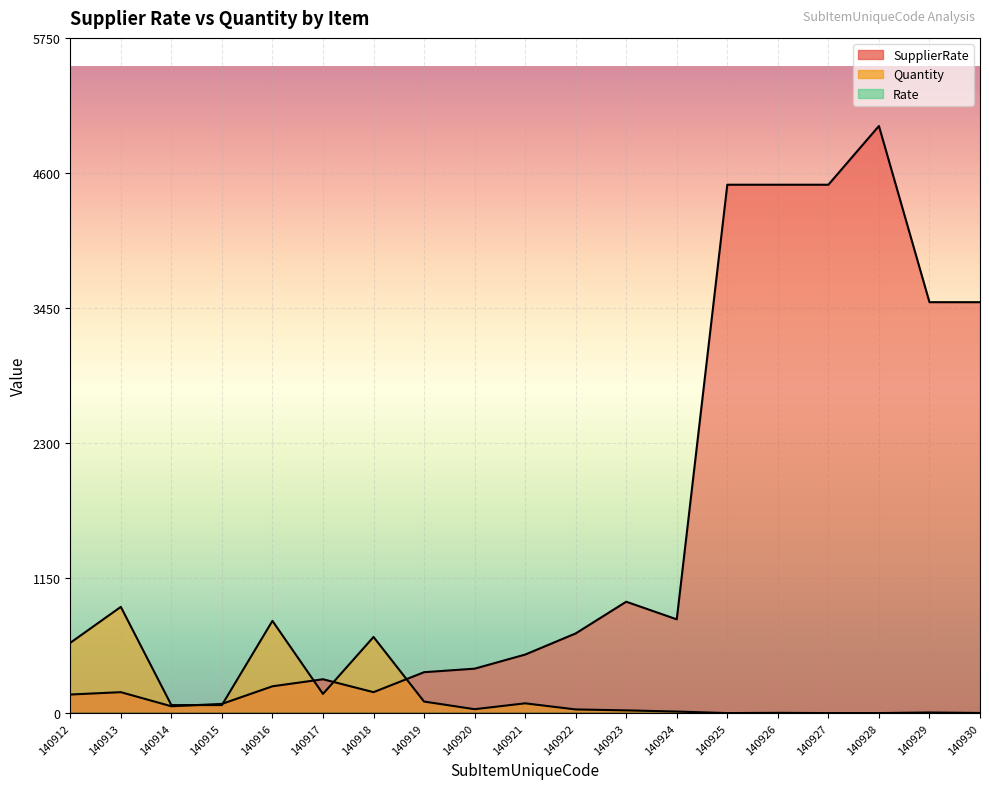

At which category does the chart reach its peak across all series?

140928